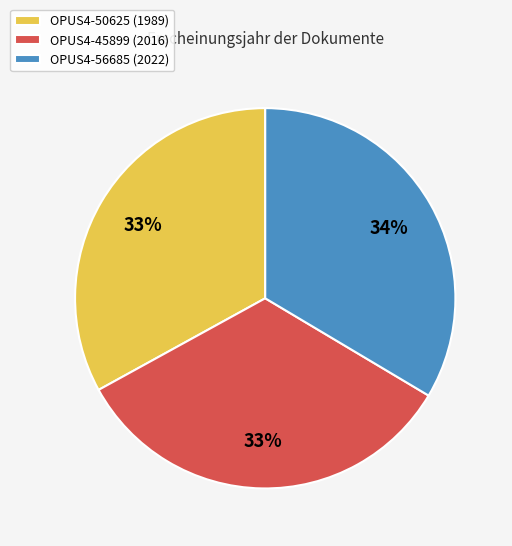

Do OPUS4-50625 (1989) and OPUS4-56685 (2022) together represent more than half of the pie?

Yes